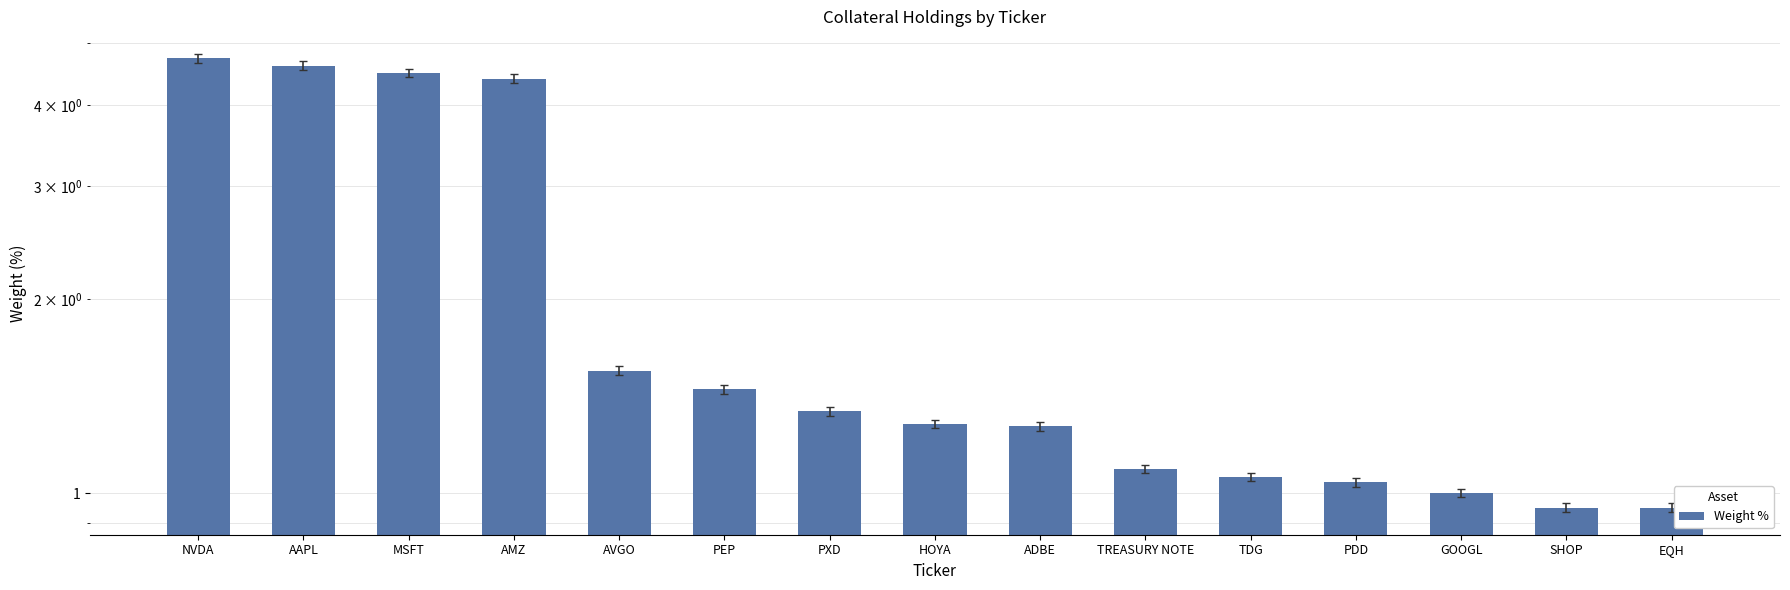

Are the bars grouped side by side (vs. stacked)?

No